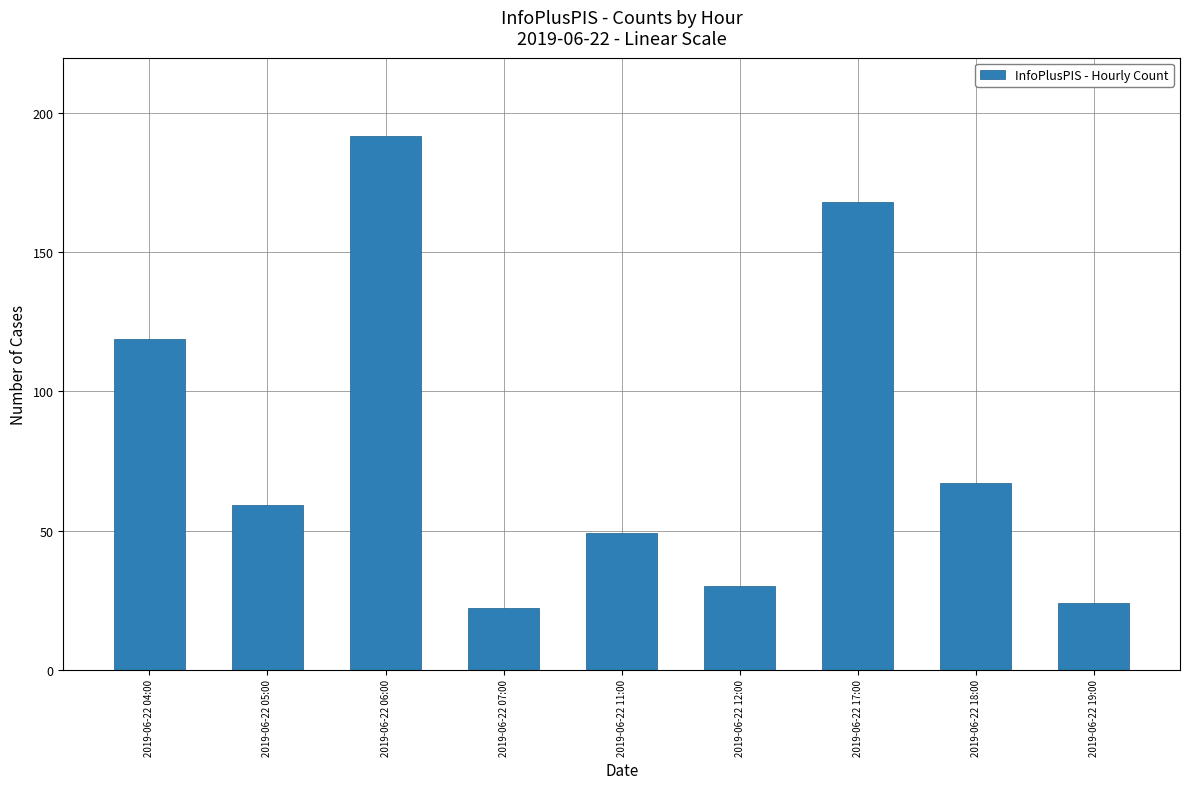

What is the change in value from 2019-06-22 12:00 to 2019-06-22 18:00?

+37